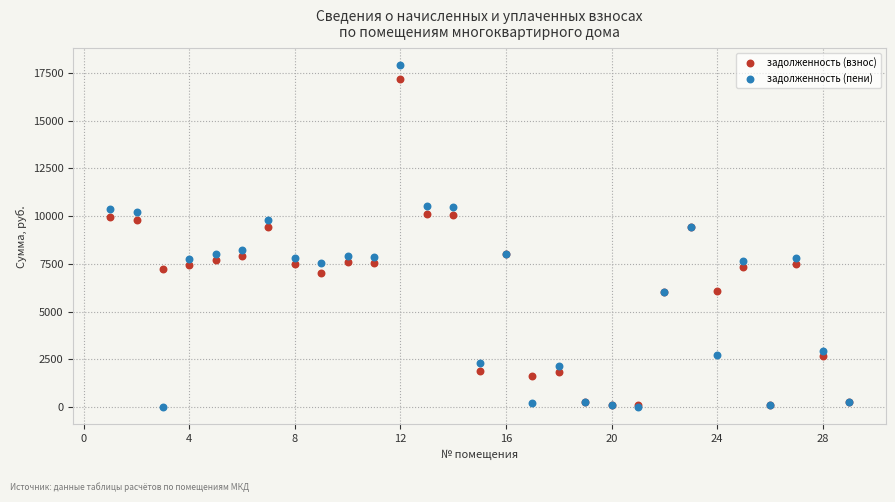

What are all the series names shown in the legend?

задолженность (взнос), задолженность (пени)